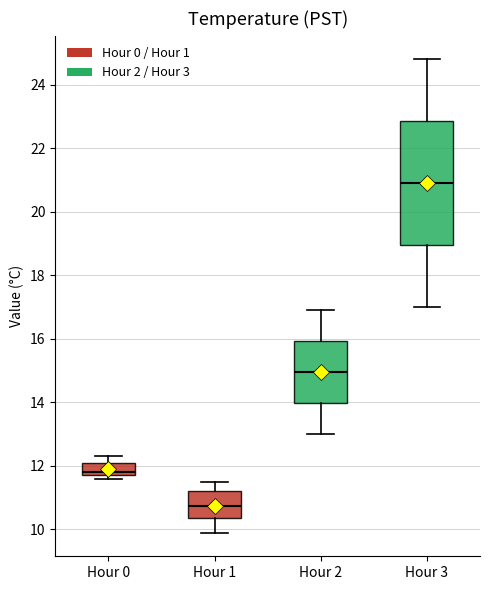

Where is the lower edge of the box for Hour 2 on the y-axis? The values are not printed on the chart, so give them approximately, as read against the axis.

14.0